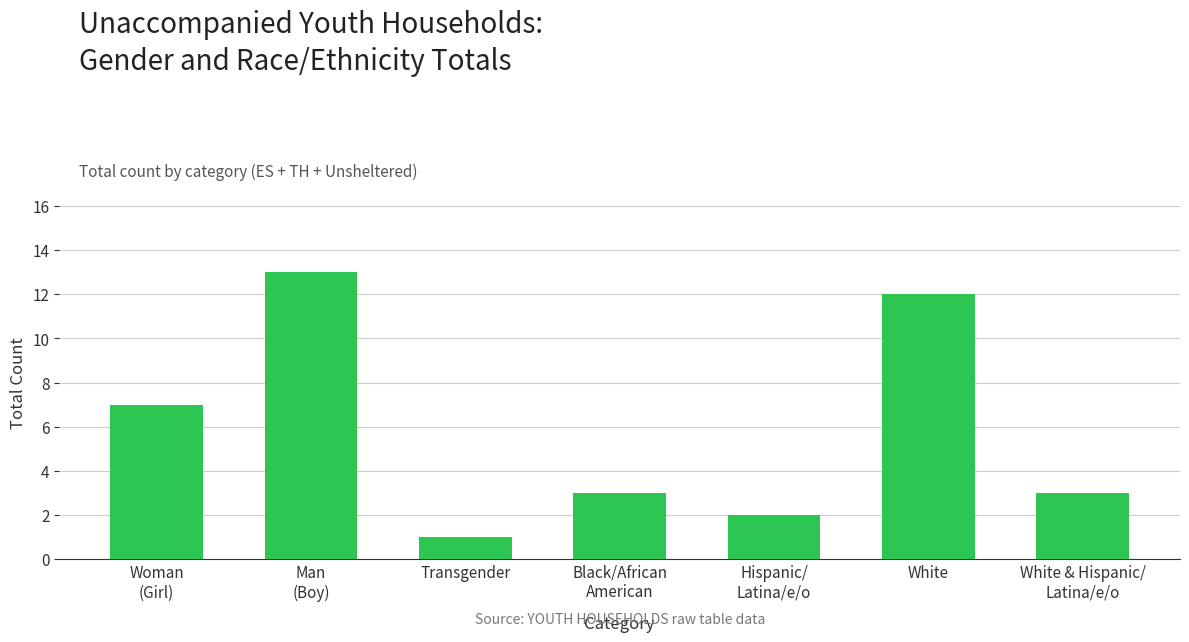

What is the difference between the maximum and minimum values?

12